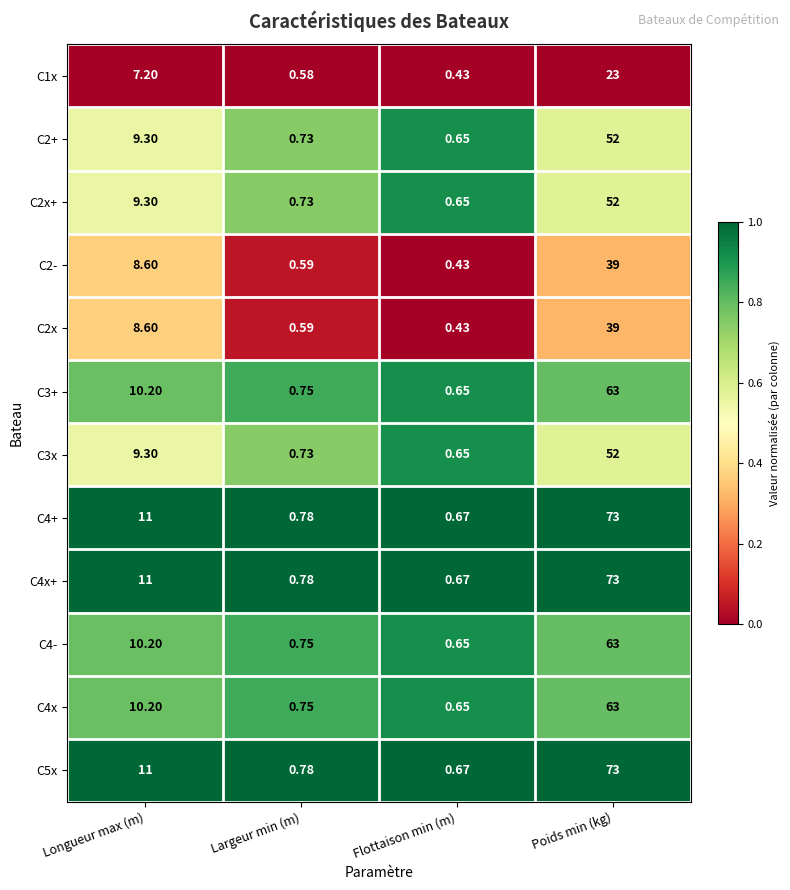

At which label is C2- closest to 19?

Longueur max (m)